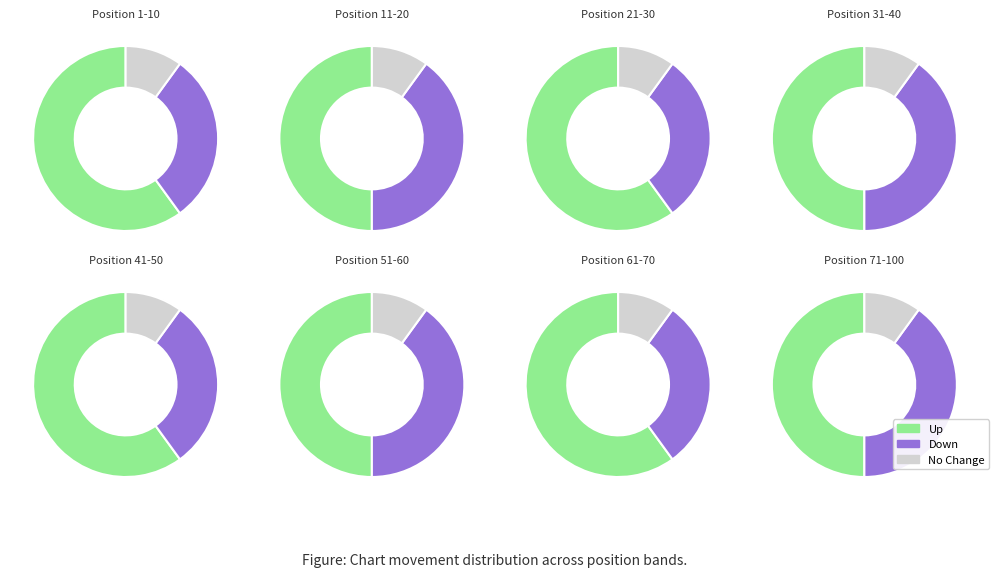

Is it true that - is 8% of the pie?

True